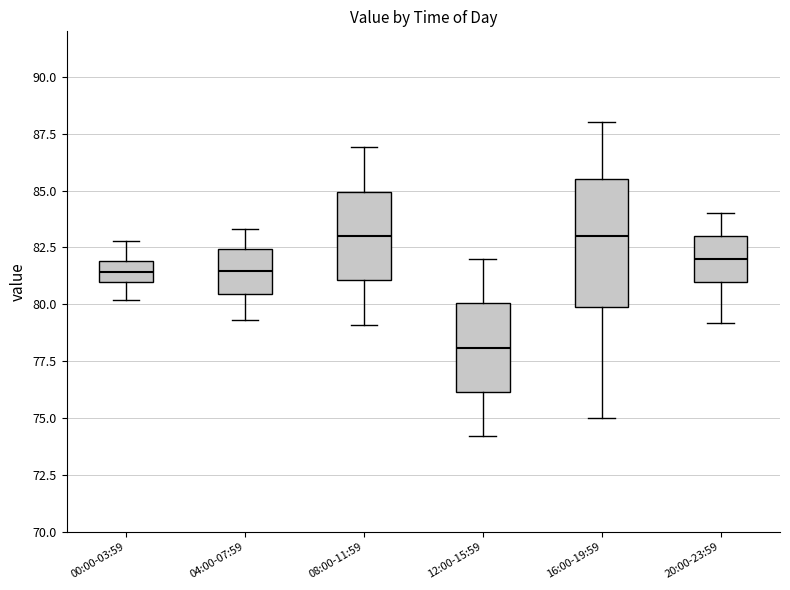

Where does the lower whisker of the box for 04:00-07:59 end on the y-axis? The values are not printed on the chart, so give them approximately, as read against the axis.

79.5